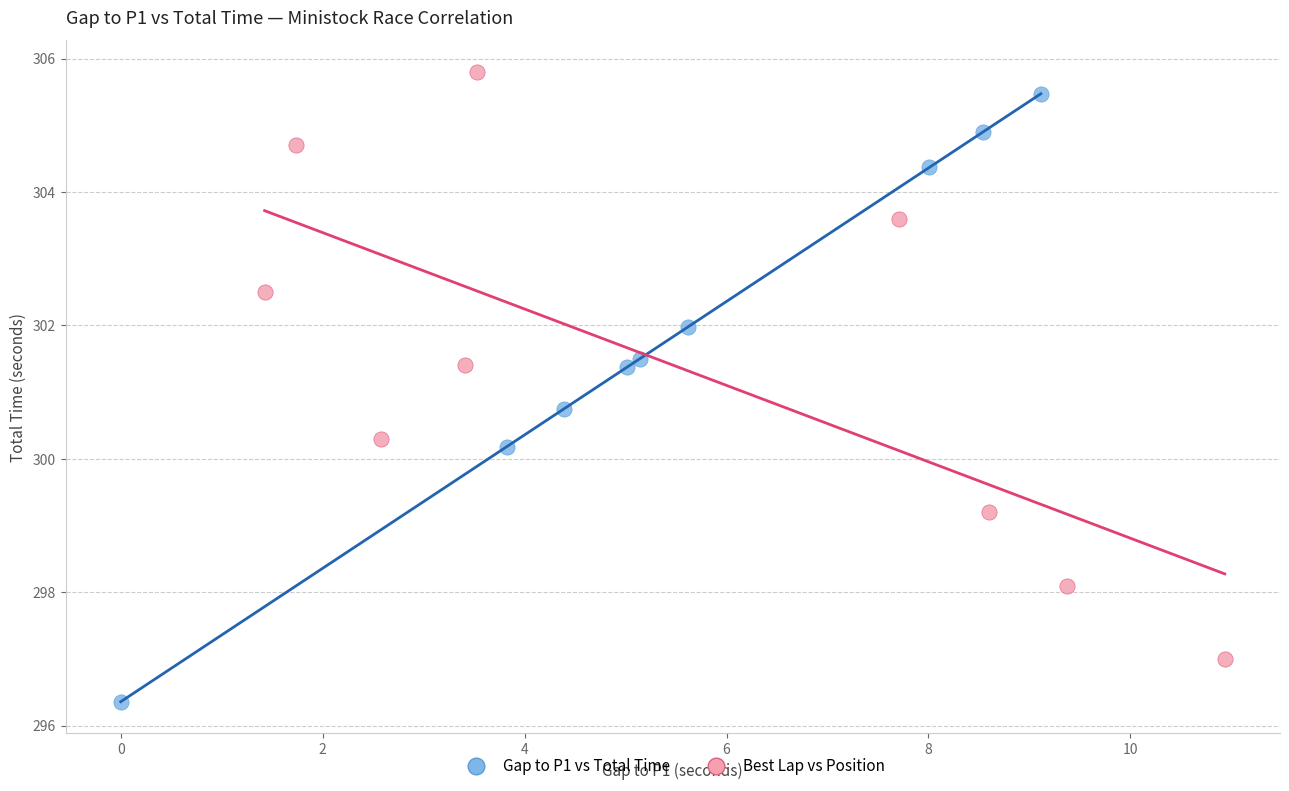

Which series contains the lowest Y value?

Gap to P1 vs Total Time